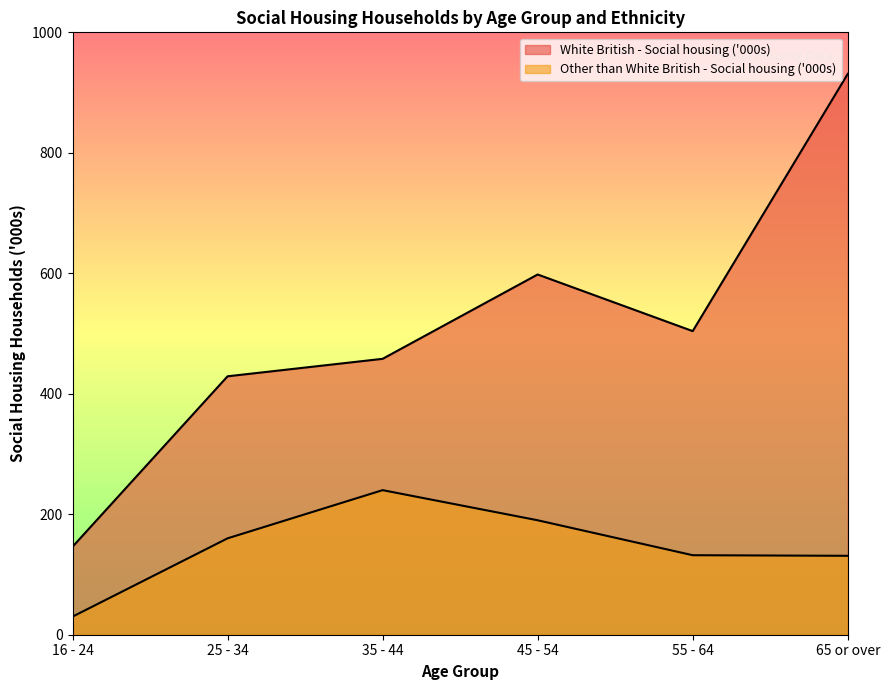

How many interior local peaks does the Other than White British - Social housing ('000s) series have?

1